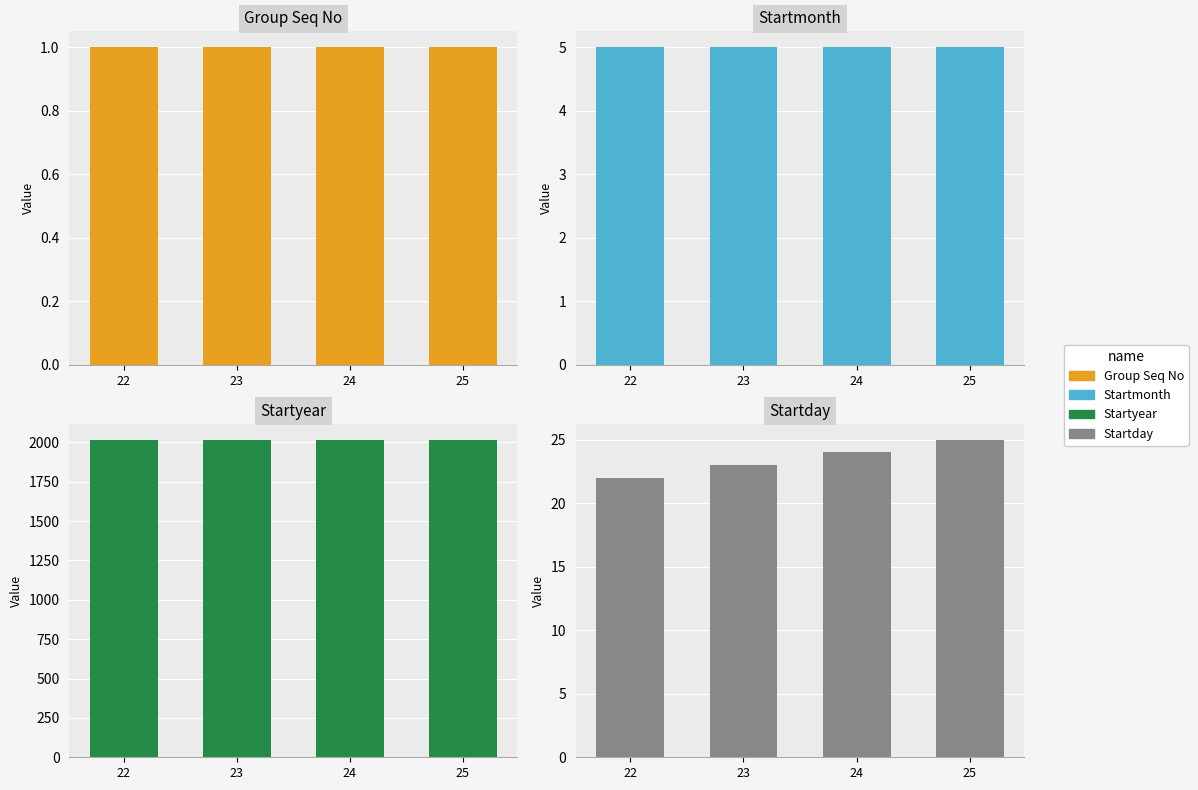

What is the value of the Group Seq No bar at the 1st from the left?

1